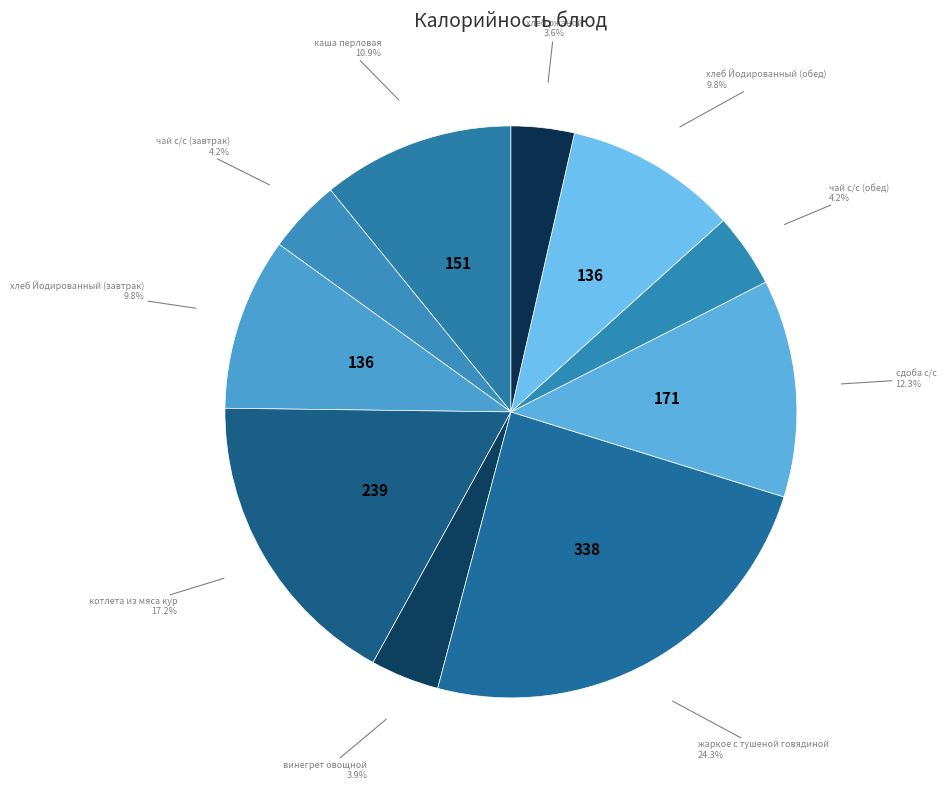

How many segments does this pie chart have?

10